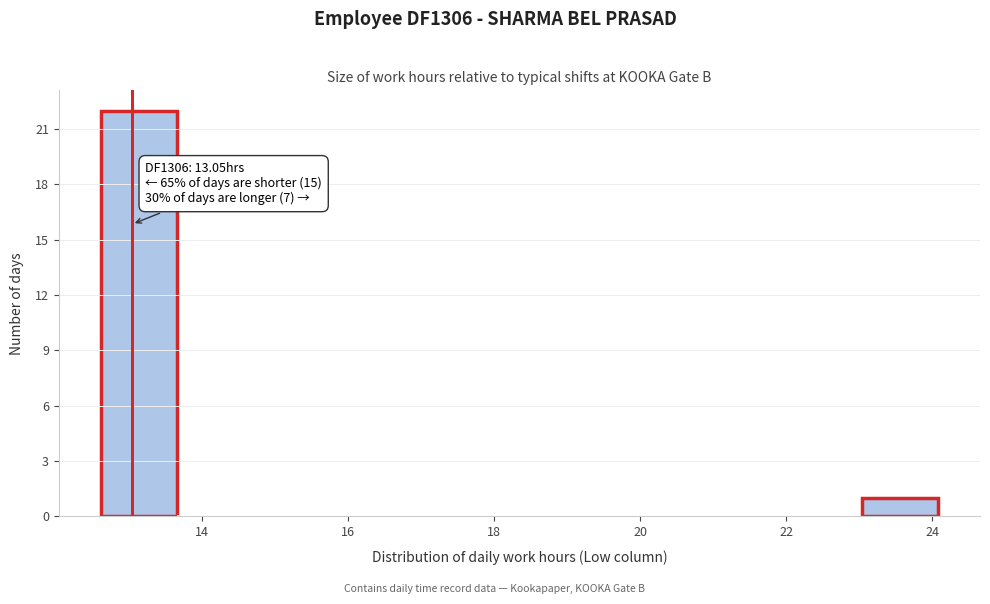

Which range on the x-axis has the tallest bar?

12.6 to 13.6